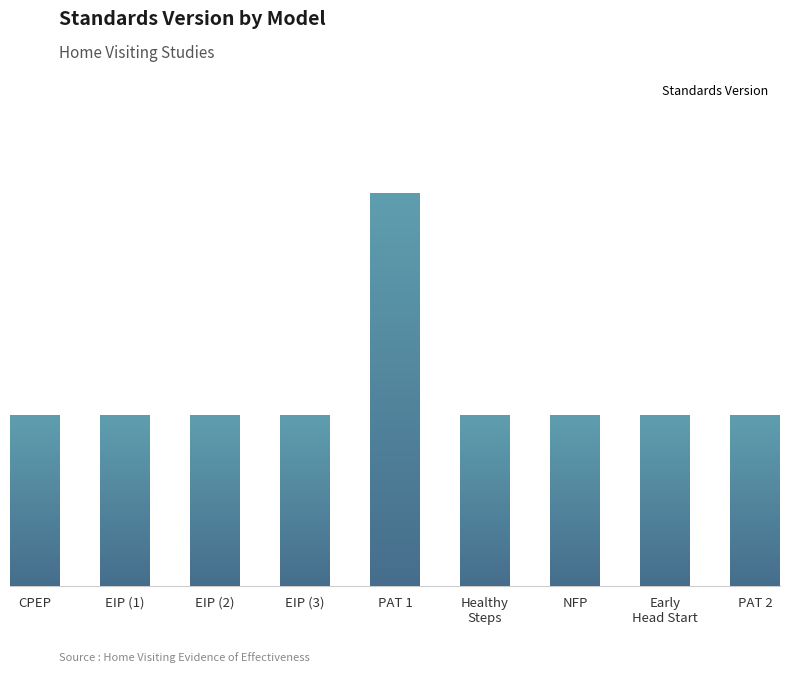

Which category has the highest value across all series?

PAT 1